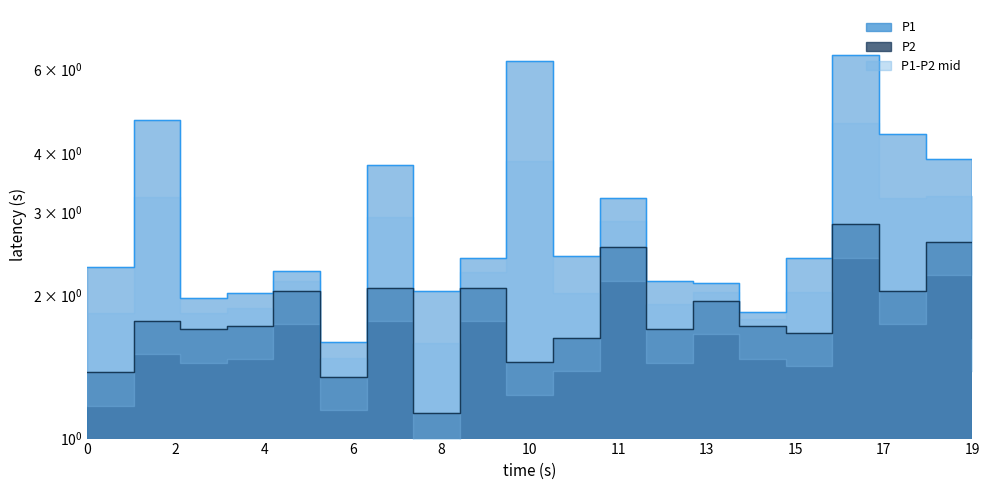

How many lines are shown in the chart?

2